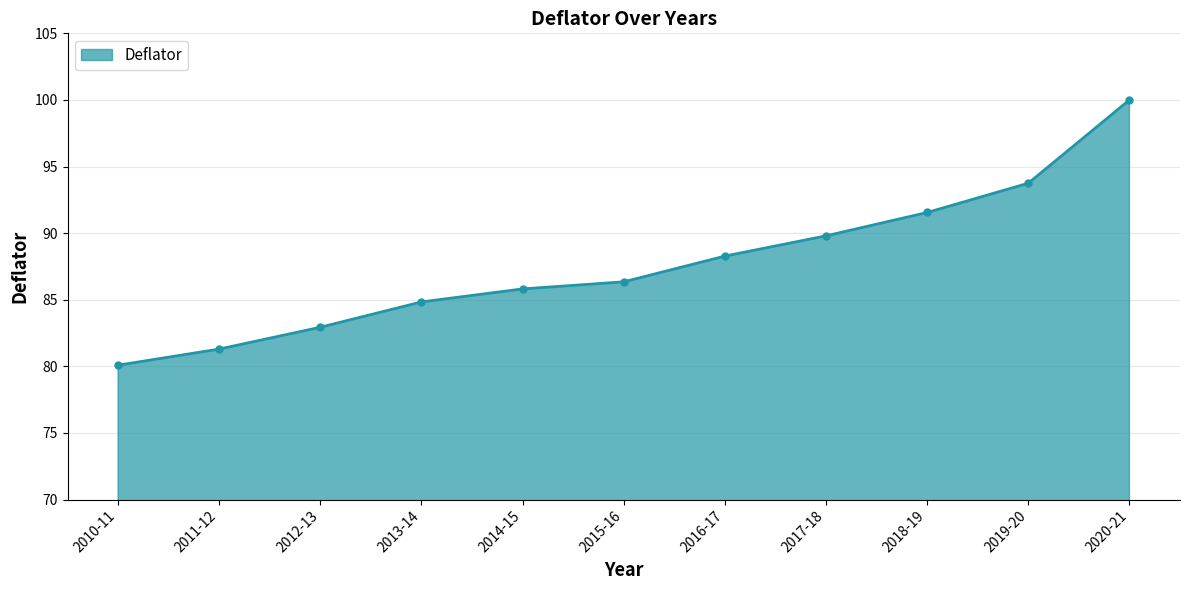

The chart shows a value of 32.7 at 2015-16. True or false?

False